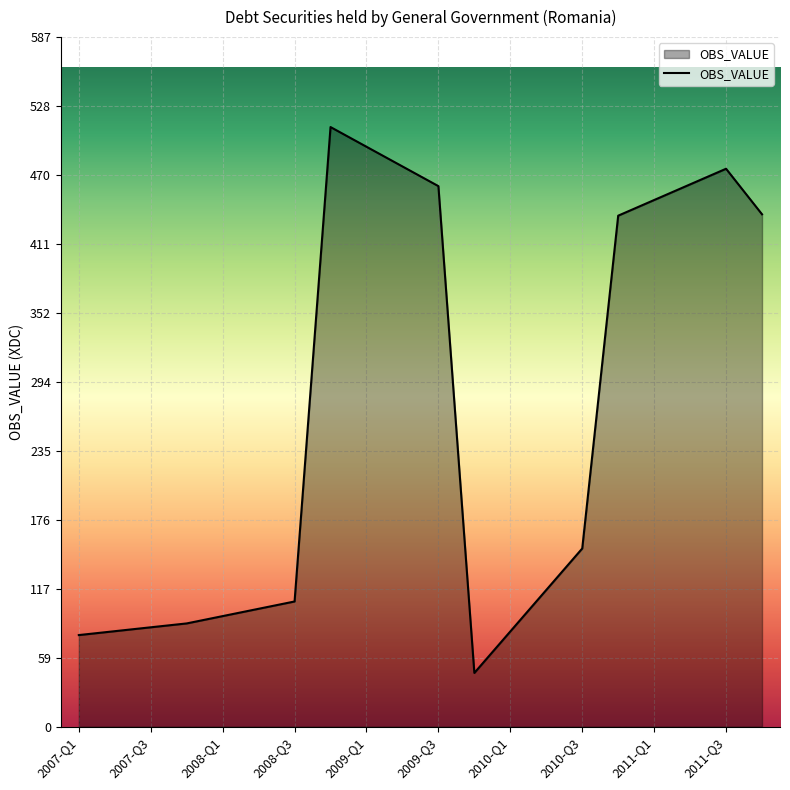

What is the difference between the maximum and minimum values?

464.7